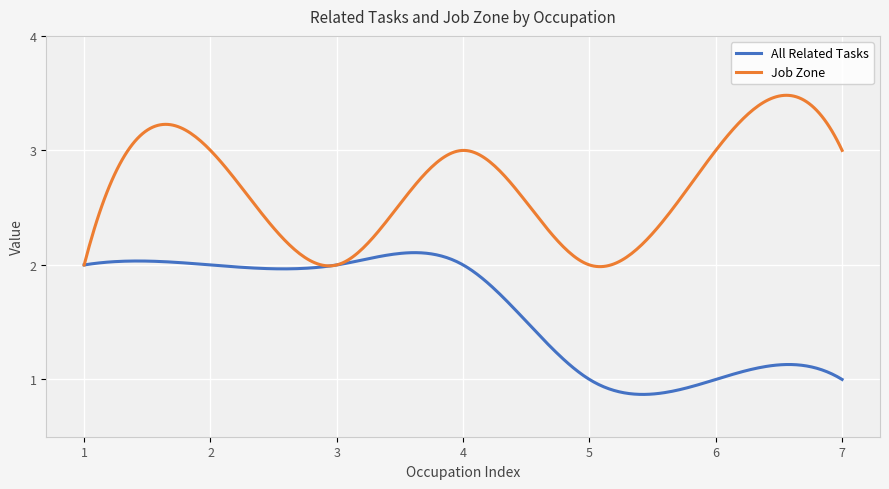

Which series has the widest spread of values?

Job Zone